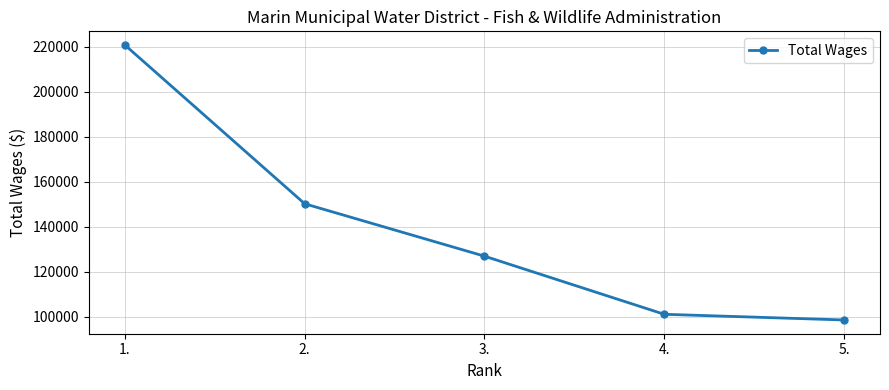

Does the chart display data point markers on the line(s)?

Yes